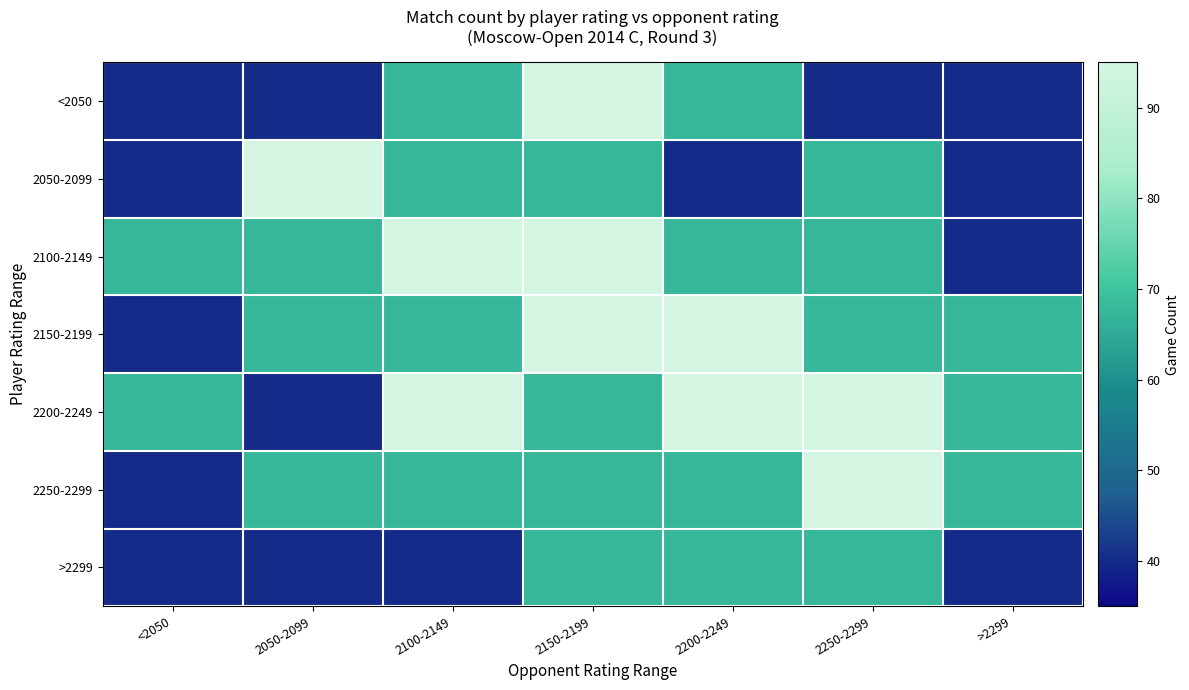

Which series has the widest spread of values?

<2050